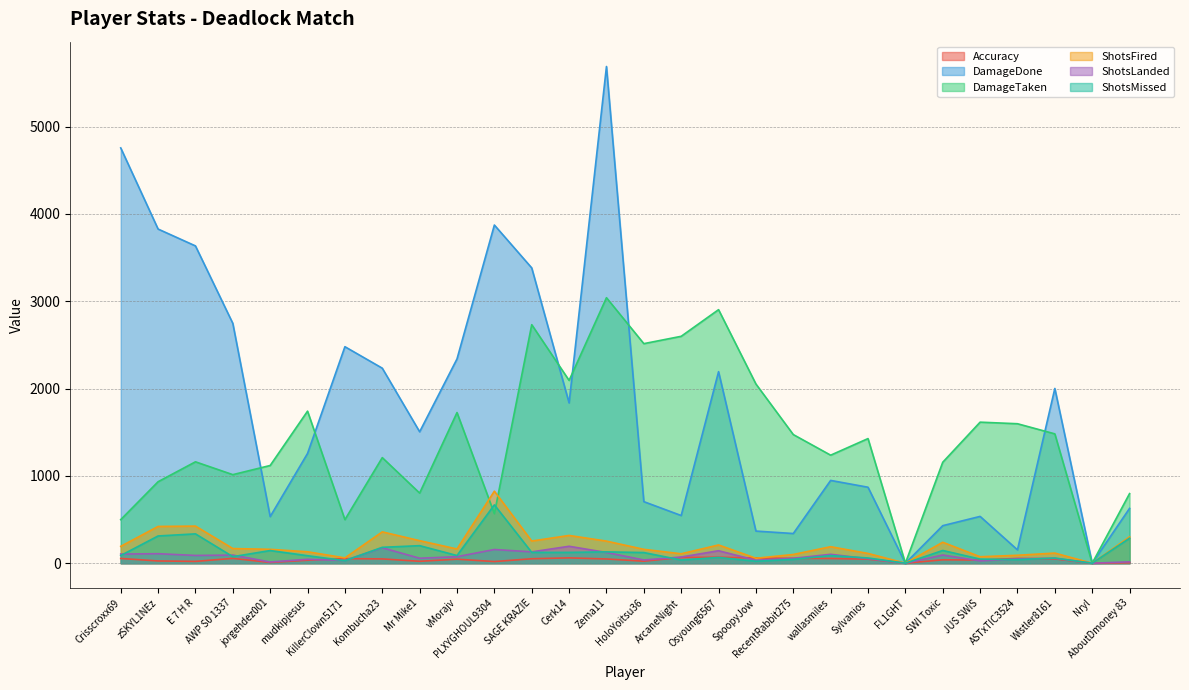

List the series in order of their peak value, highest first.

DamageDone, DamageTaken, ShotsFired, ShotsMissed, ShotsLanded, Accuracy